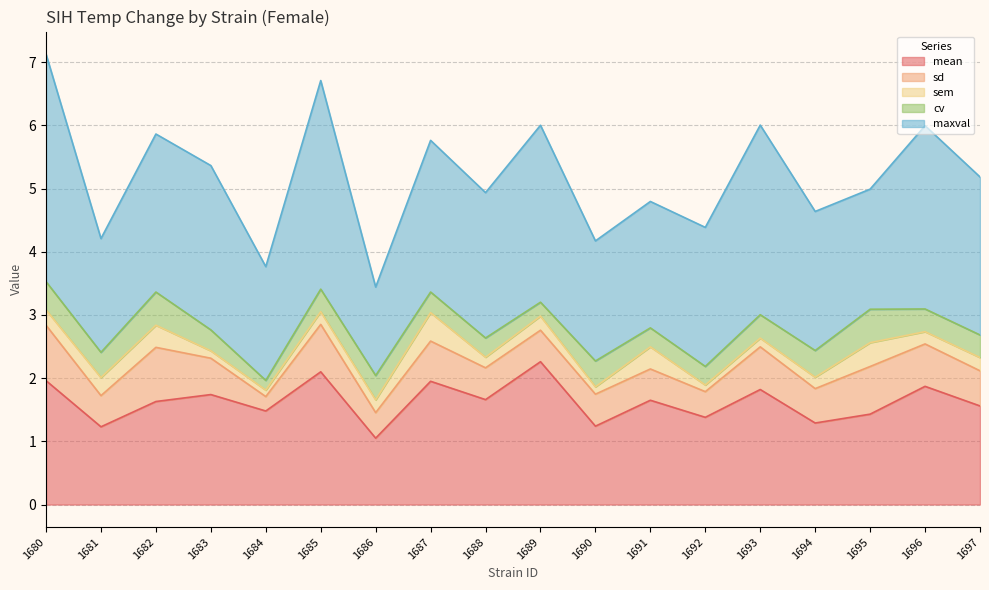

What is the difference between the second highest and minimum values in the sd series?

0.6